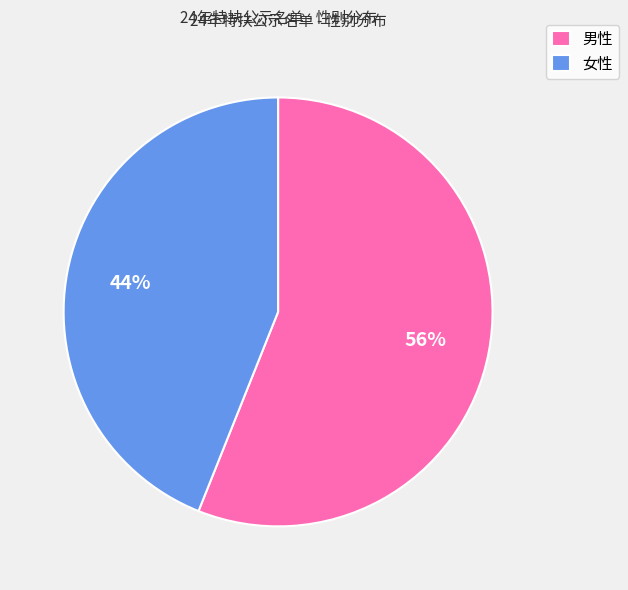

Is the sum of 女性 and 男性 greater than half?

Yes